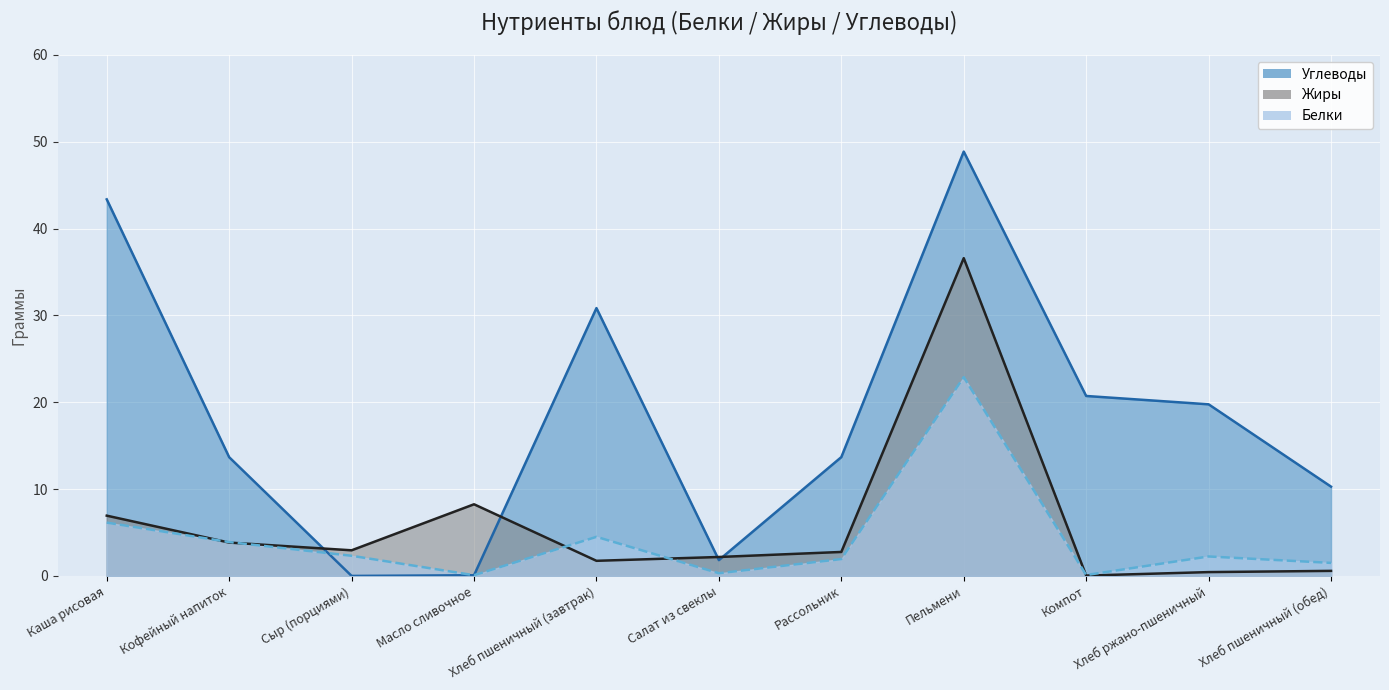

At which category is the sum across all series the highest?

Пельмени